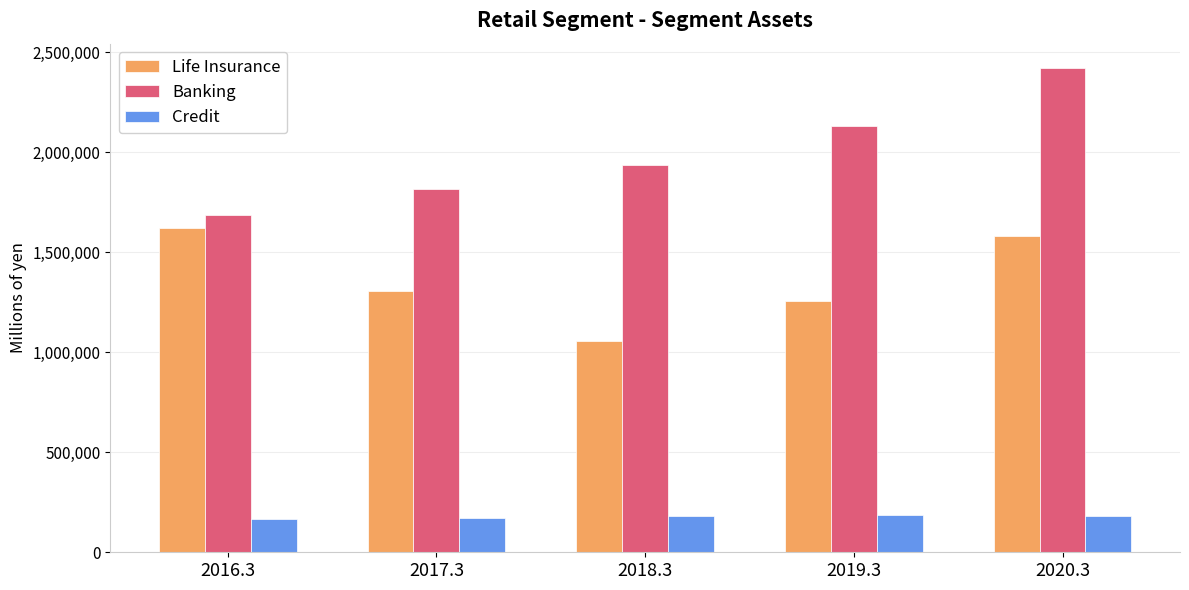

What is the smallest value displayed?

163945